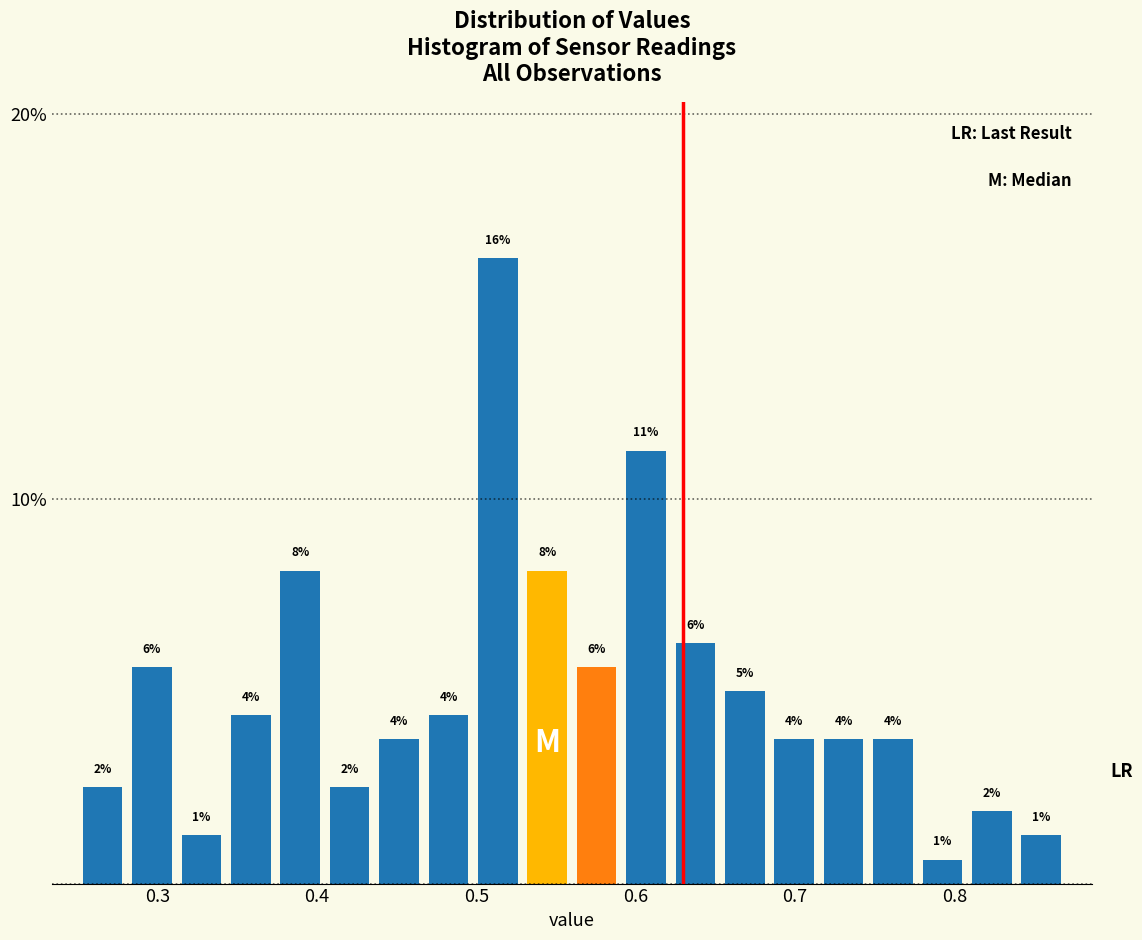

Around what value on the x-axis is the tallest bar? Give the approximate position of its centre, as read against the axis.

0.51